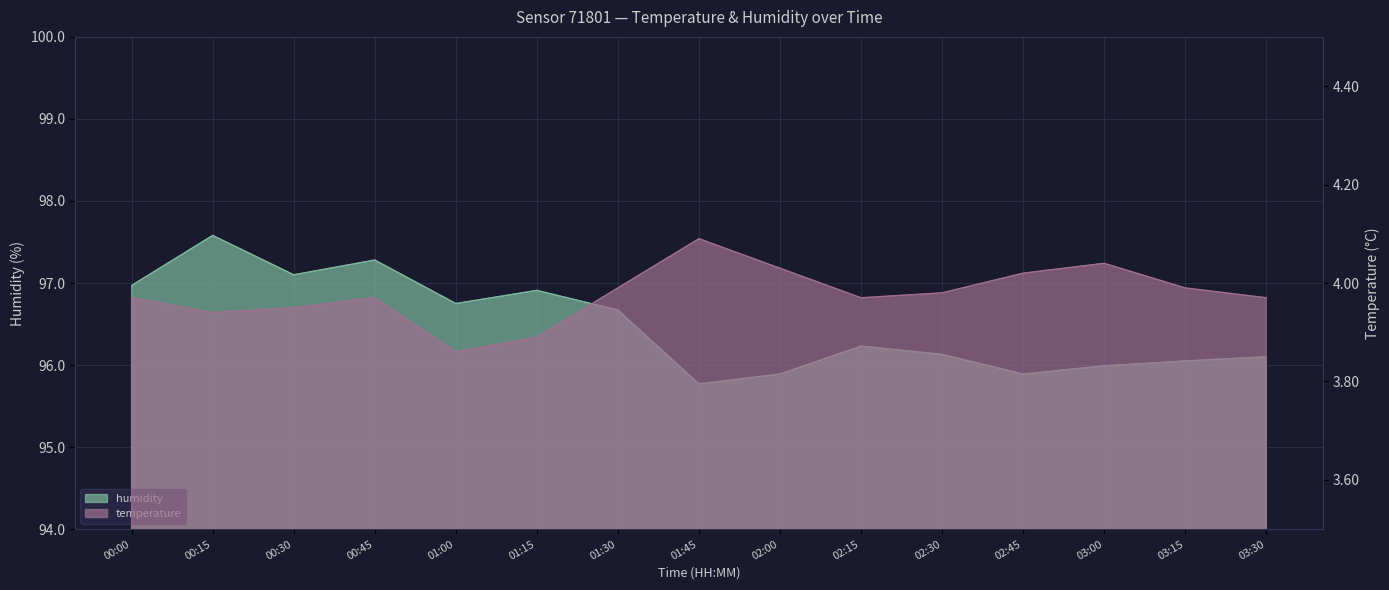

What is the label of the 12th point from the left?

02:45